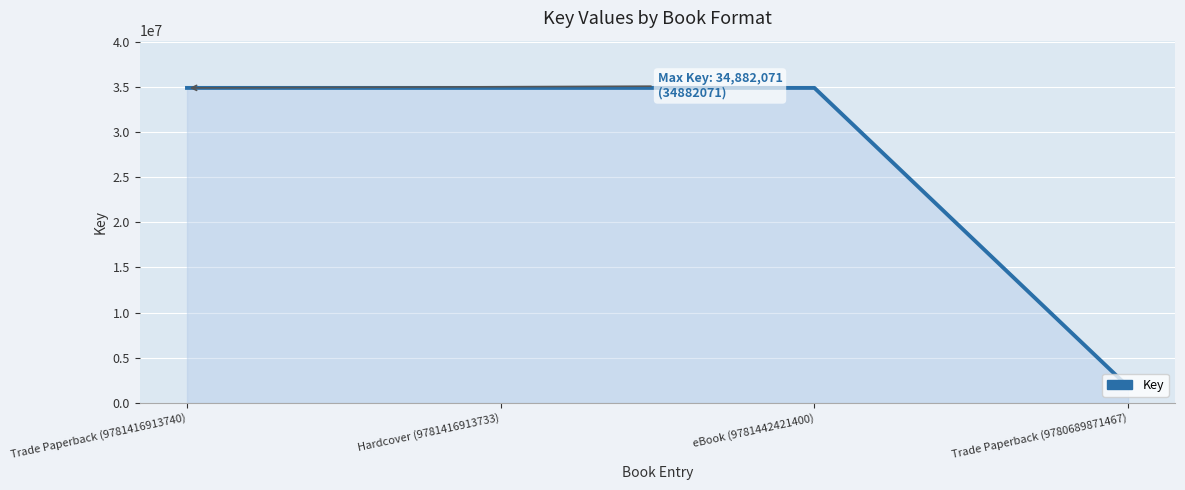

Between eBook (9781442421400) and Trade Paperback (9780689871467), which is larger?

eBook (9781442421400)